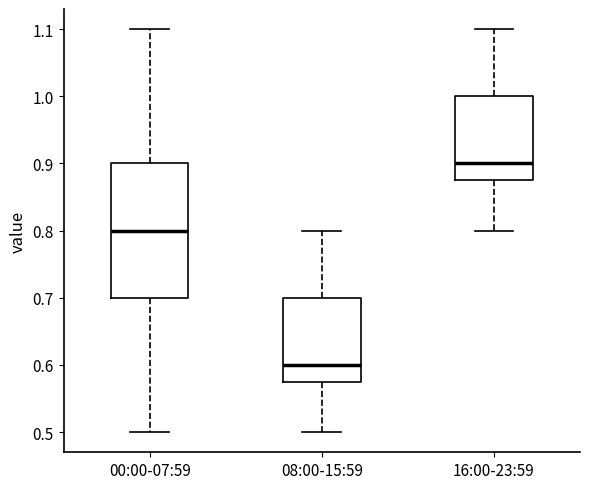

Where is the upper edge of the box for 16:00-23:59 on the y-axis? The values are not printed on the chart, so give them approximately, as read against the axis.

1.00